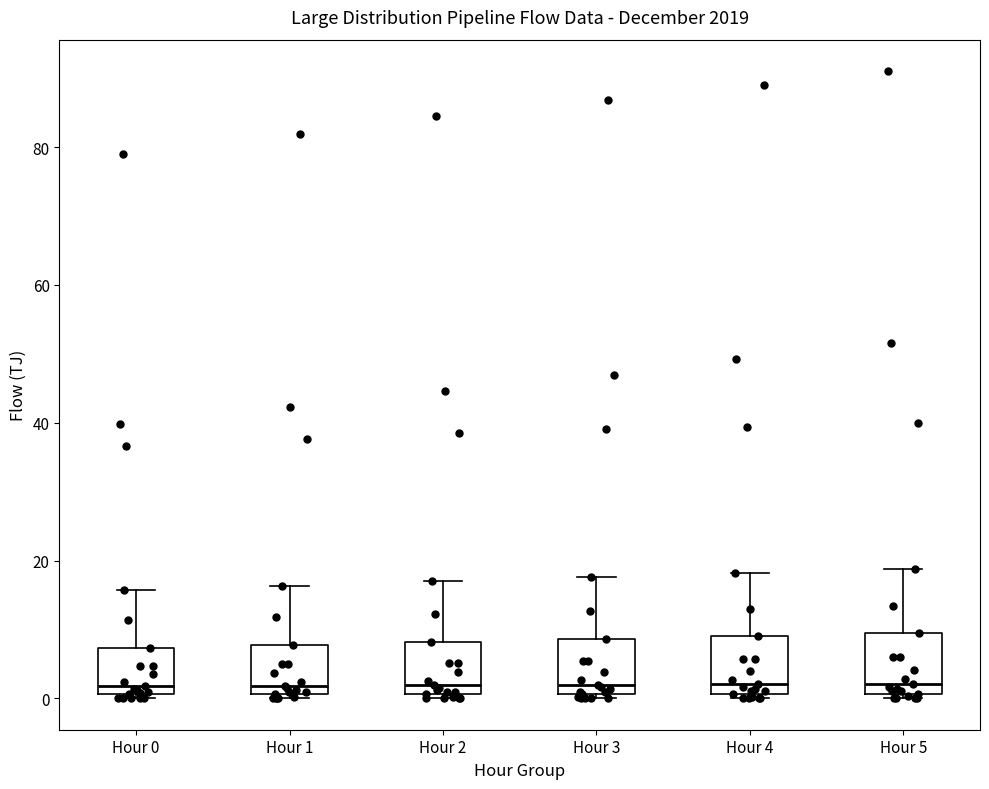

Reading left to right, read every box against the y-axis: the position of its median line, the range the box covers, and the ends of its whiskers. The values are not printed on the chart, so give them approximately, as read against the axis.

Hour 0: median 2, box 0 to 8, whiskers 0 (just below the box's lower edge) to 16
Hour 1: median 2, box 0 to 8, whiskers 0 (just below the box's lower edge) to 16
Hour 2: median 2, box 0 to 8, whiskers 0 (just below the box's lower edge) to 18
Hour 3: median 2, box 0 to 8, whiskers 0 (just below the box's lower edge) to 18
Hour 4: median 2, box 0 to 10, whiskers 0 (just below the box's lower edge) to 18
Hour 5: median 2, box 0 to 10, whiskers 0 (just below the box's lower edge) to 18